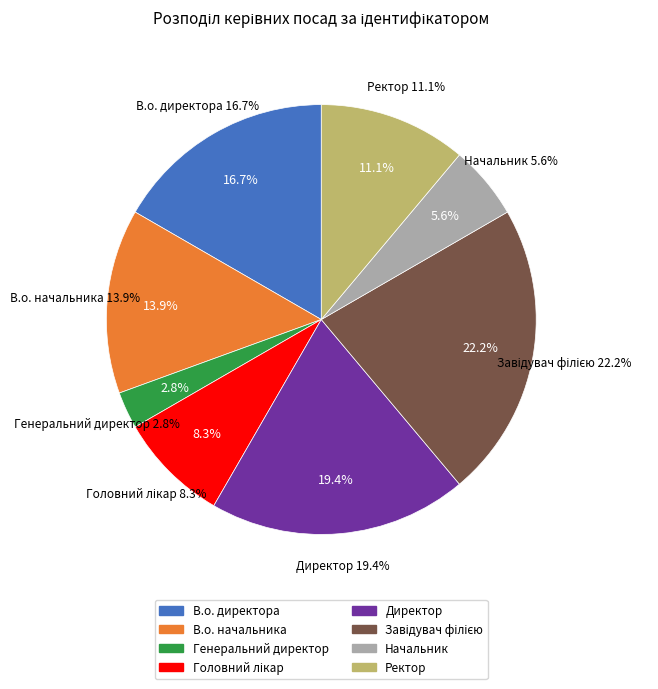

Does Завідувач філією account for over 50% of the chart?

No